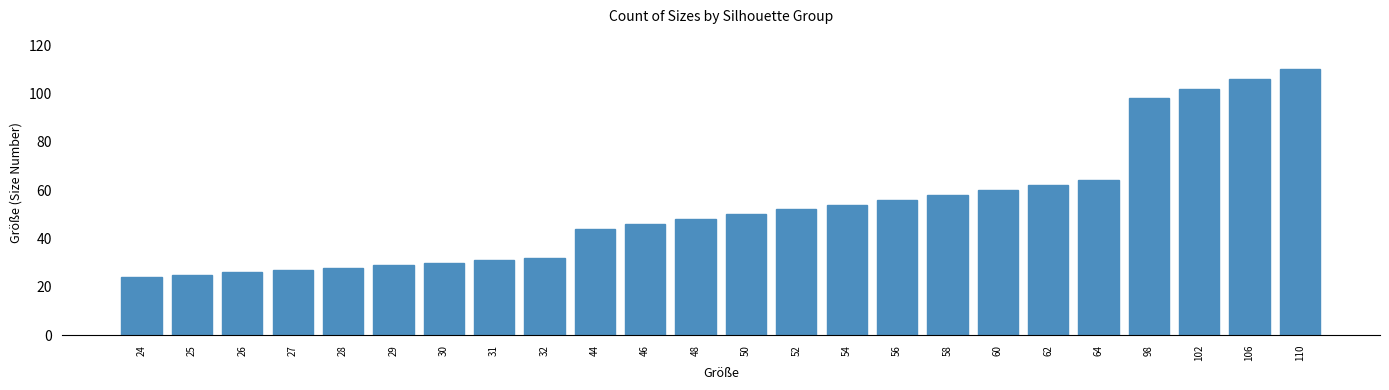

The value at 32 is 48. True or false?

False